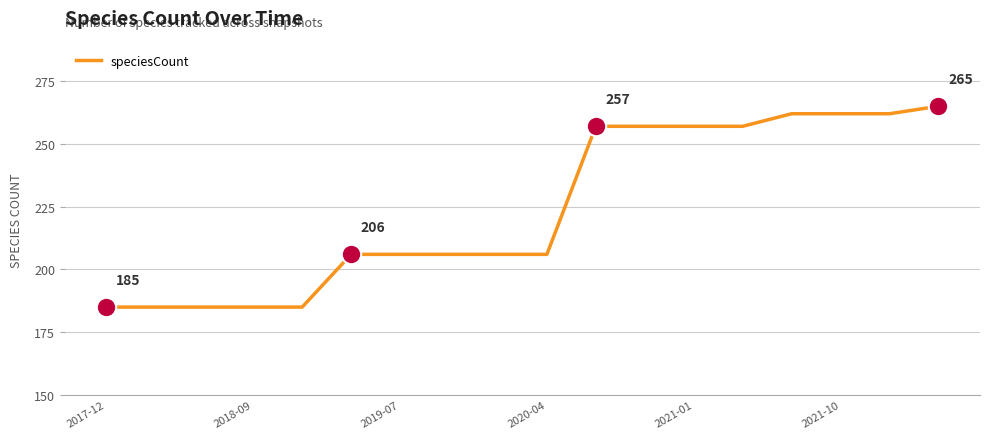

What is the difference between the maximum and minimum values?

80